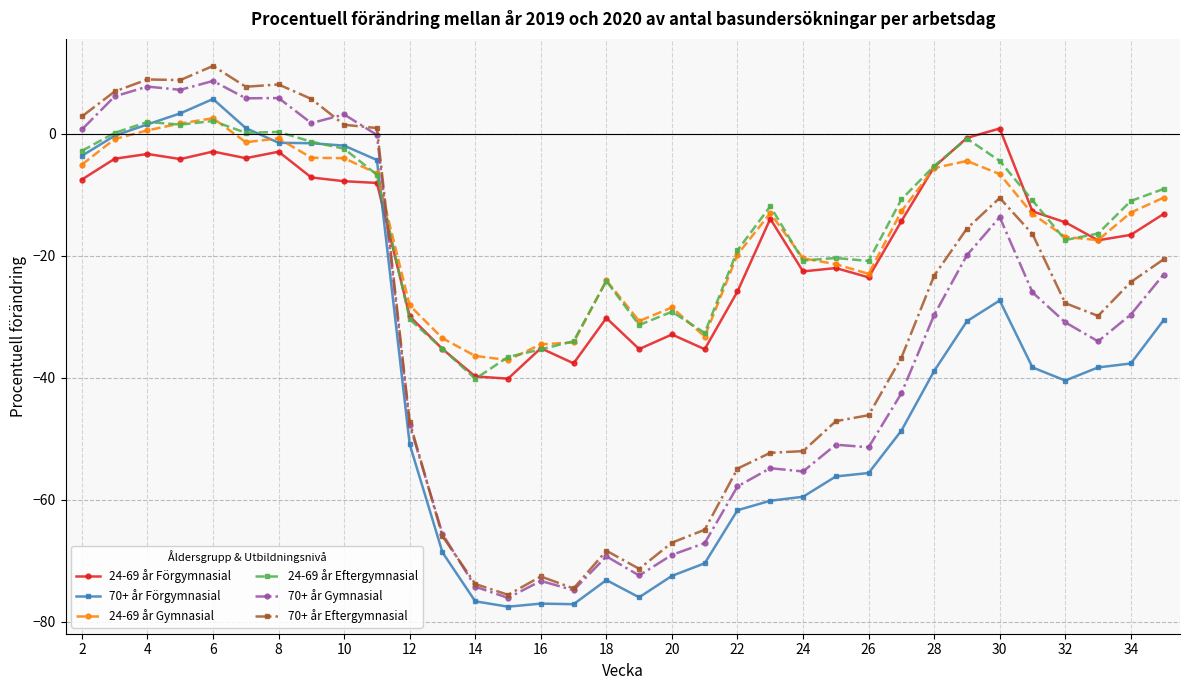

Which series has the largest range (max minus min)?

70+ år Eftergymnasial